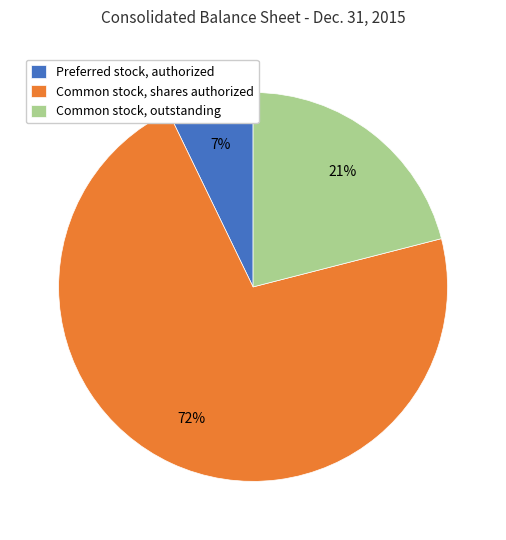

Is there a majority slice in this chart?

Yes